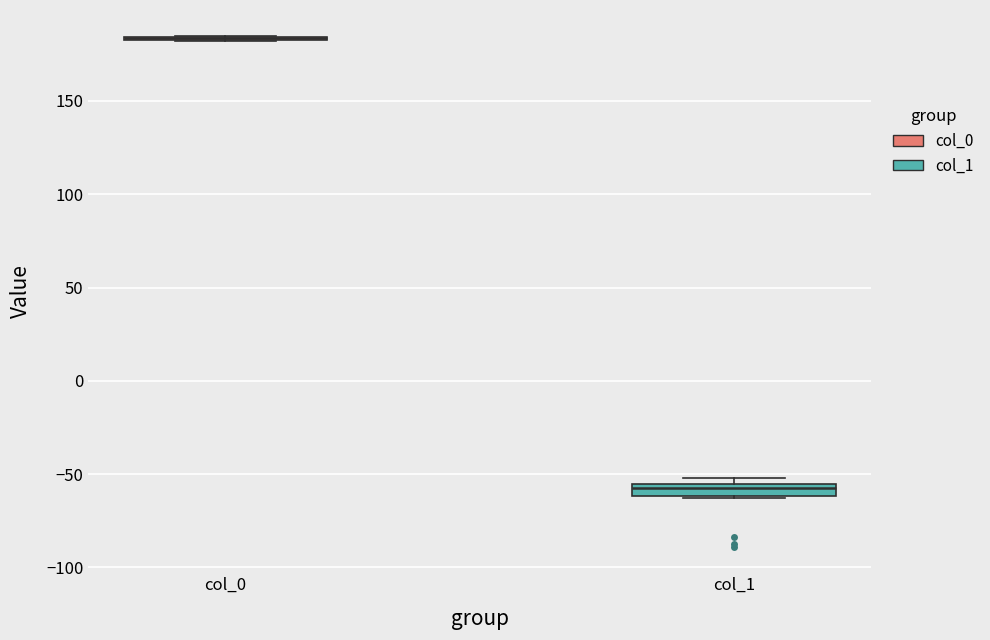

Where is the upper edge of the box for col_1 on the y-axis? The values are not printed on the chart, so give them approximately, as read against the axis.

-55